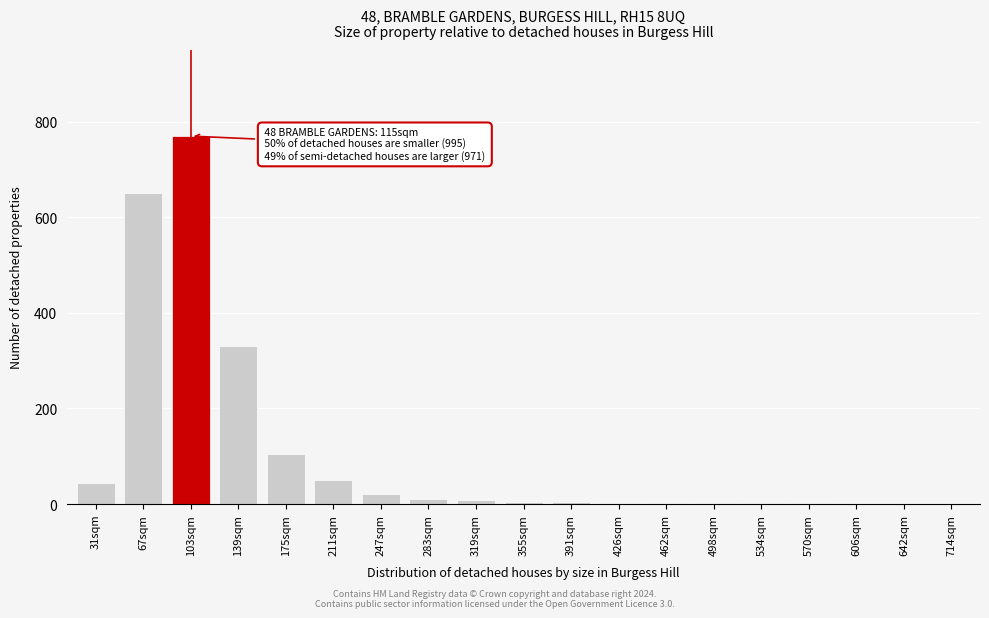

At which label is the value closest to 385?

139sqm